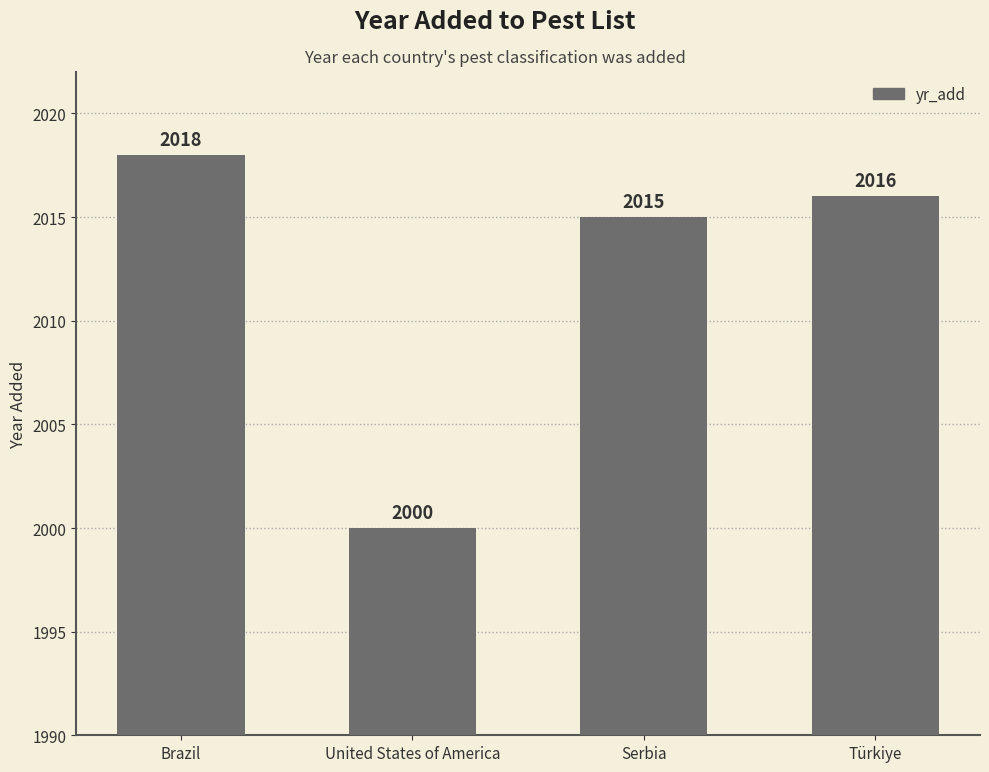

How many categories are shown in the chart?

4